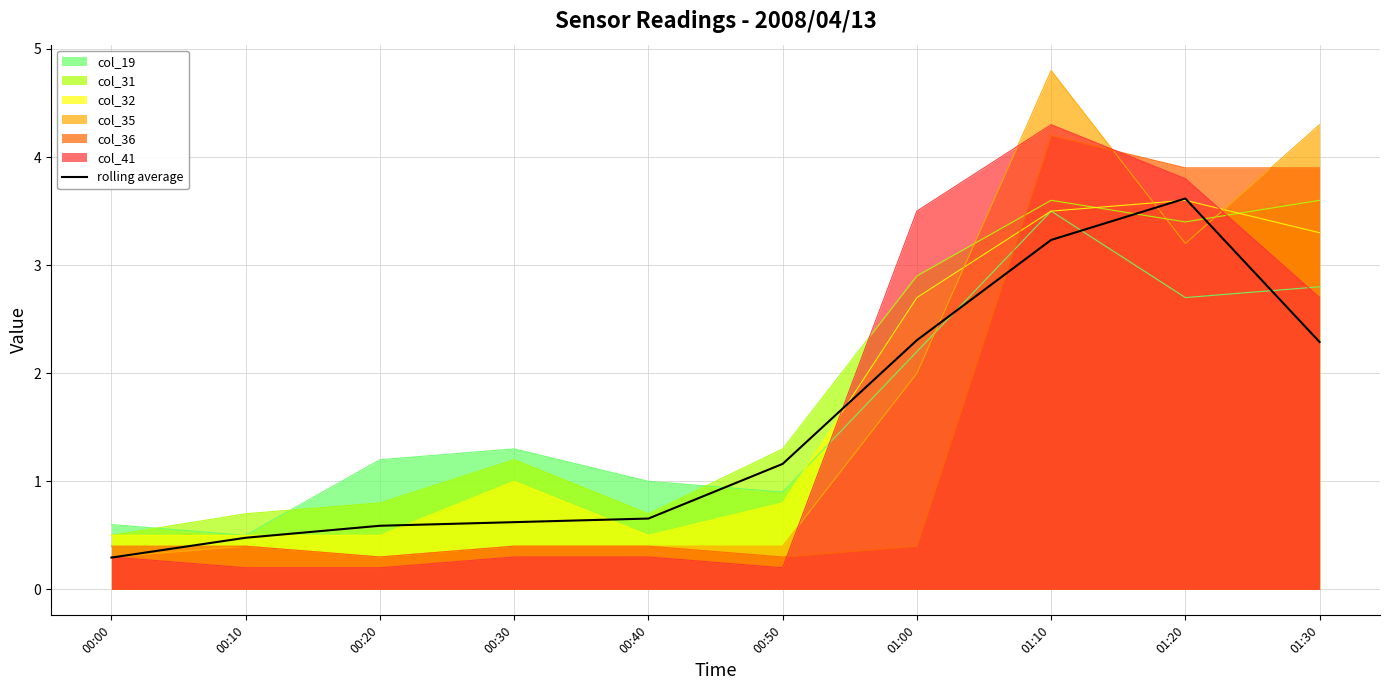

Reading right to left, list all the values displayed in this chart.

01:30=2.3	01:20=3.6	01:10=3.2	01:00=2.3	00:50=1.2	00:40=0.7	00:30=0.6	00:20=0.6	00:10=0.5	00:00=0.3